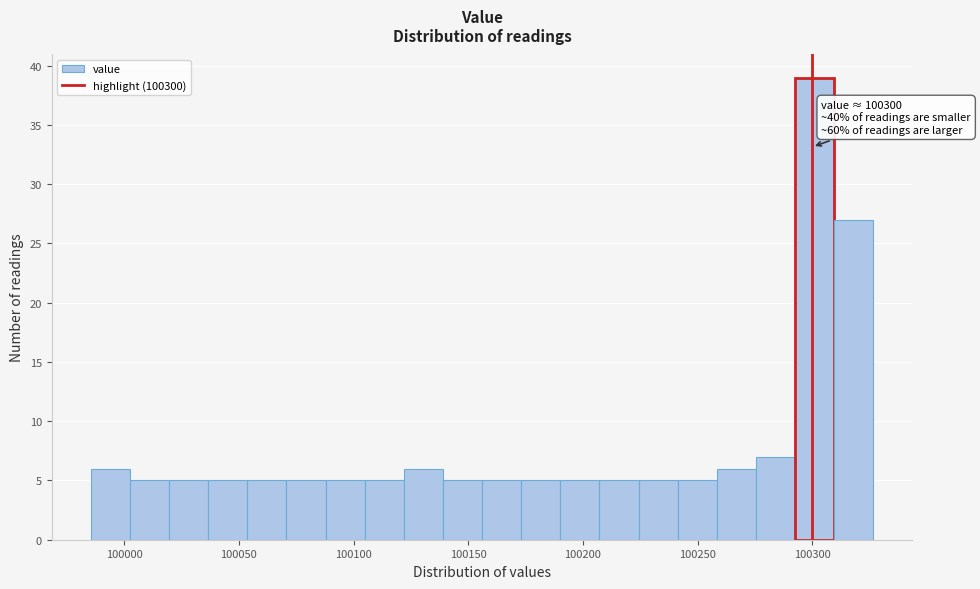

Around what value on the x-axis is the tallest bar? Give the approximate position of its centre, as read against the axis.

100300